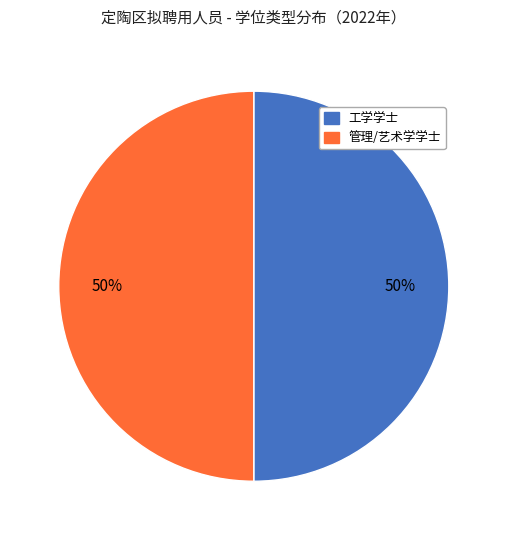

To the nearest percent, what is the average slice percentage?

50%